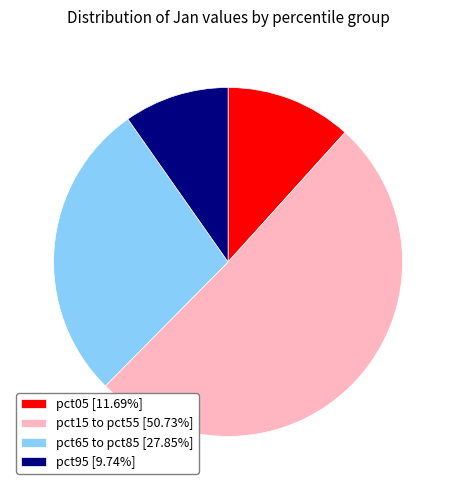

Approximately how many times larger is the value at pct65 to pct85 [27.85%] compared to pct95 [9.74%]?

2.9